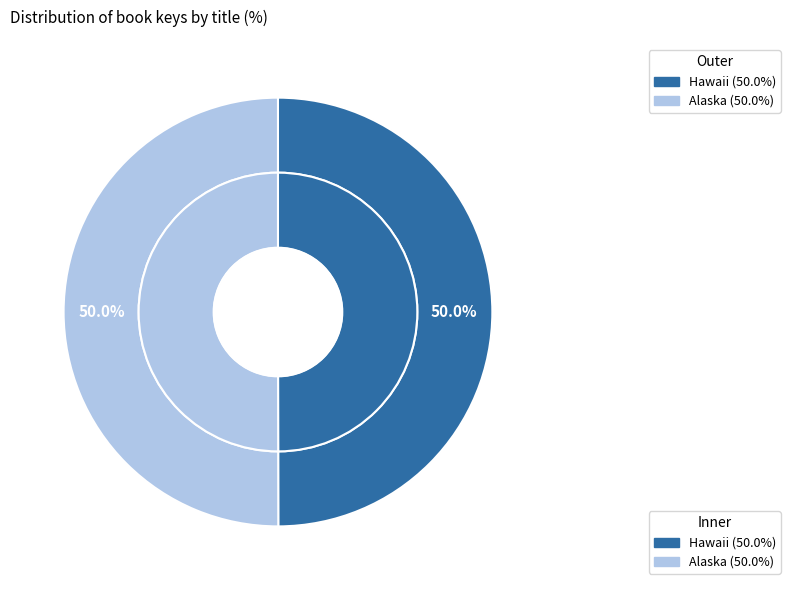

To the nearest percent, what is the combined percentage of Alaska and Hawaii?

100%